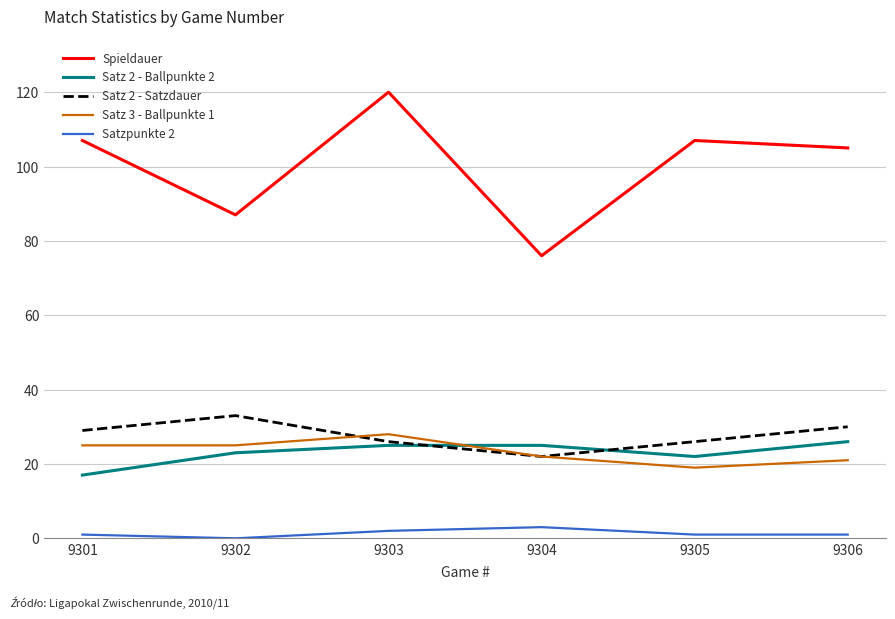

How many distinct data groups are displayed?

5